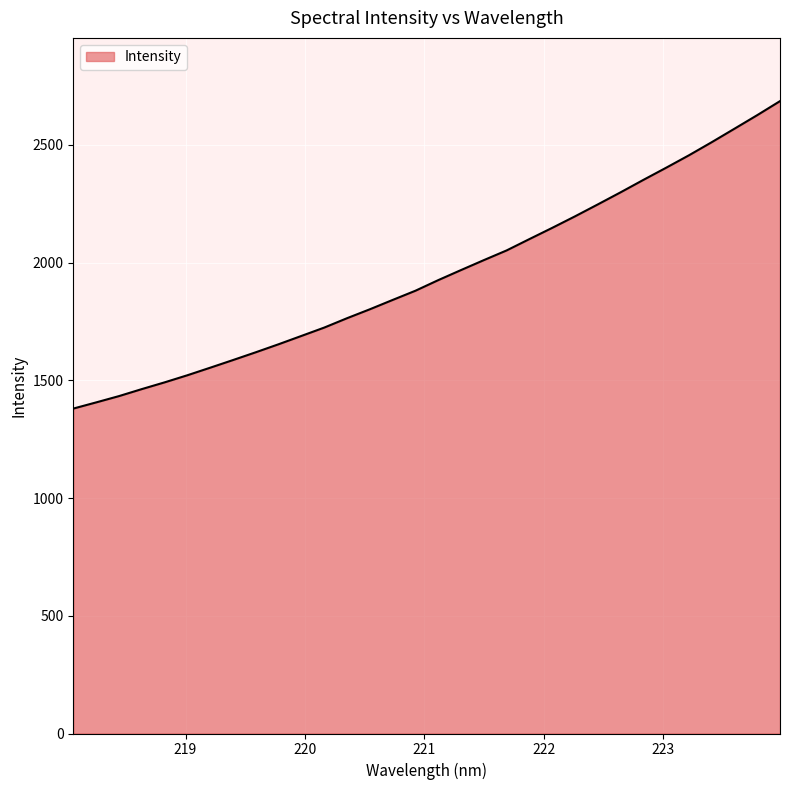

What is the difference between the maximum and minimum values?

1305.9